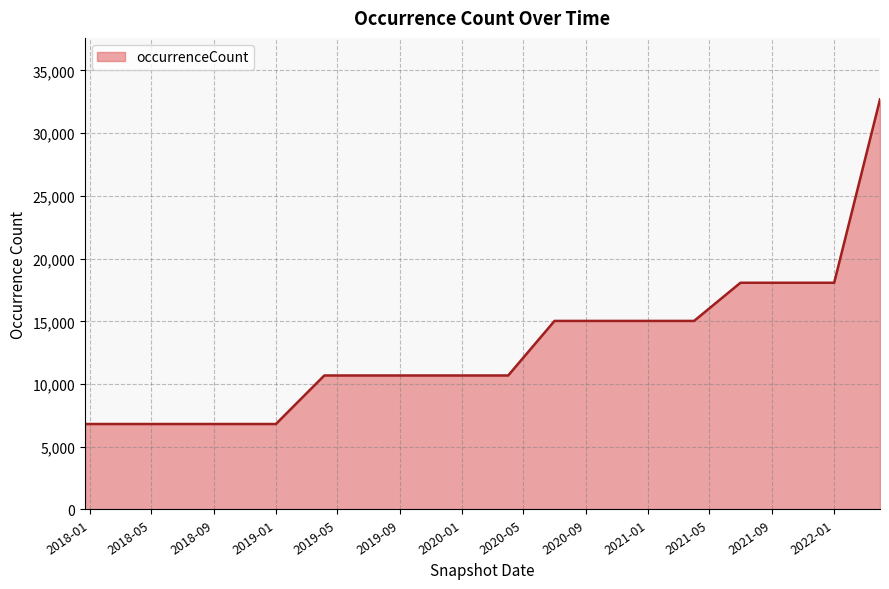

What is the smallest value displayed?

6813